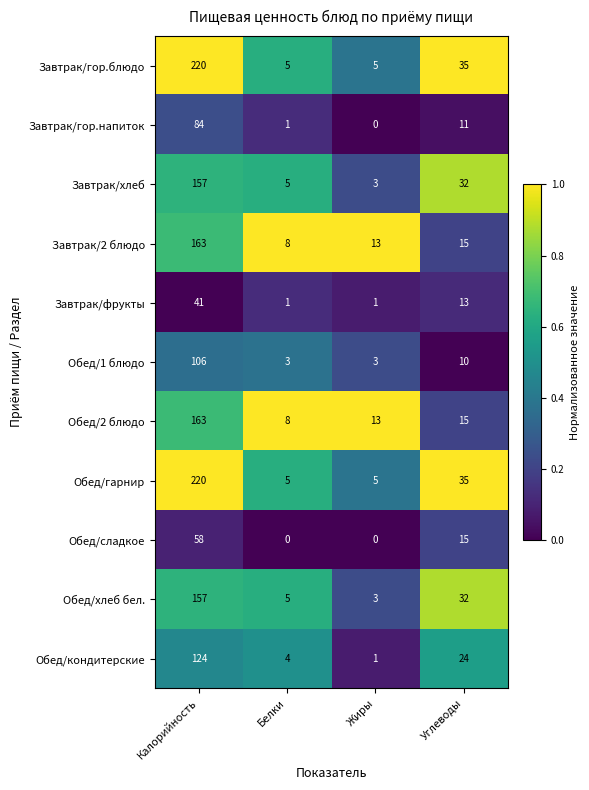

The Обед/гарнир series shows 64 at Калорийность. True or false?

False